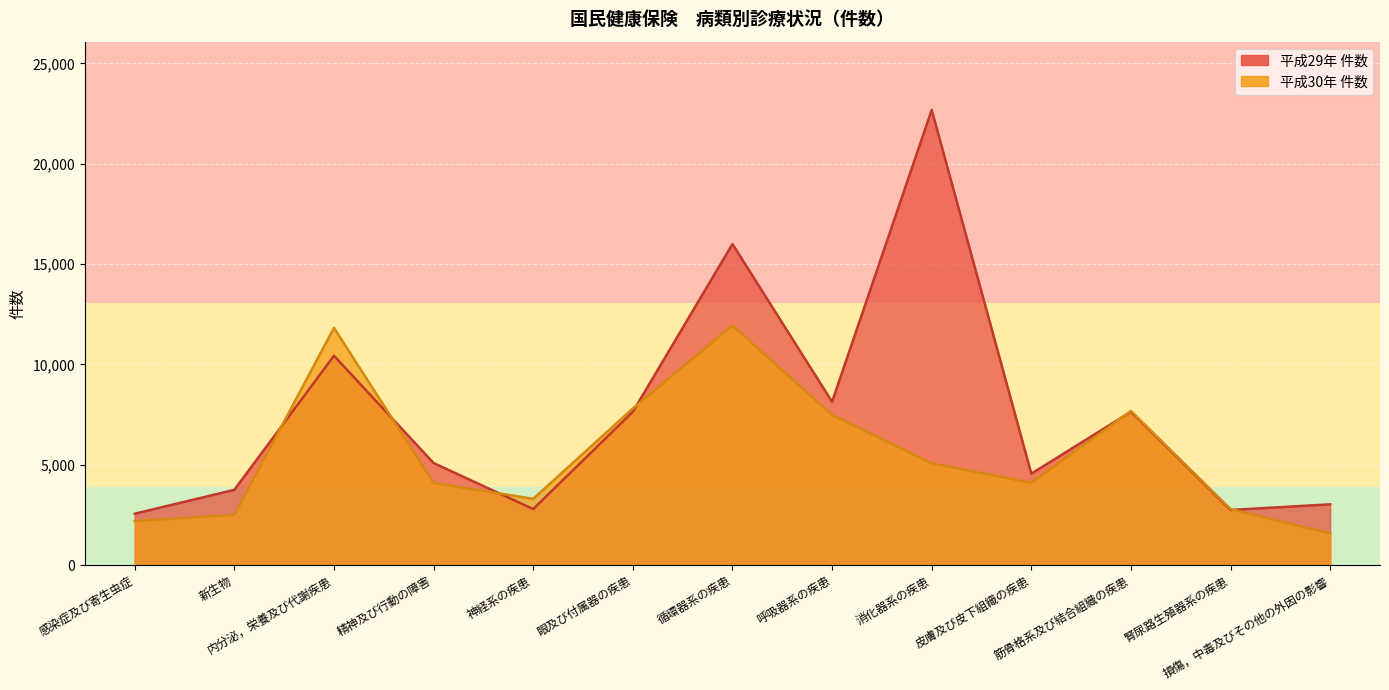

Between 循環器系の疾患 and 損傷，中毒及びその他の外因の影響, which series saw the biggest shift?

平成29年 件数